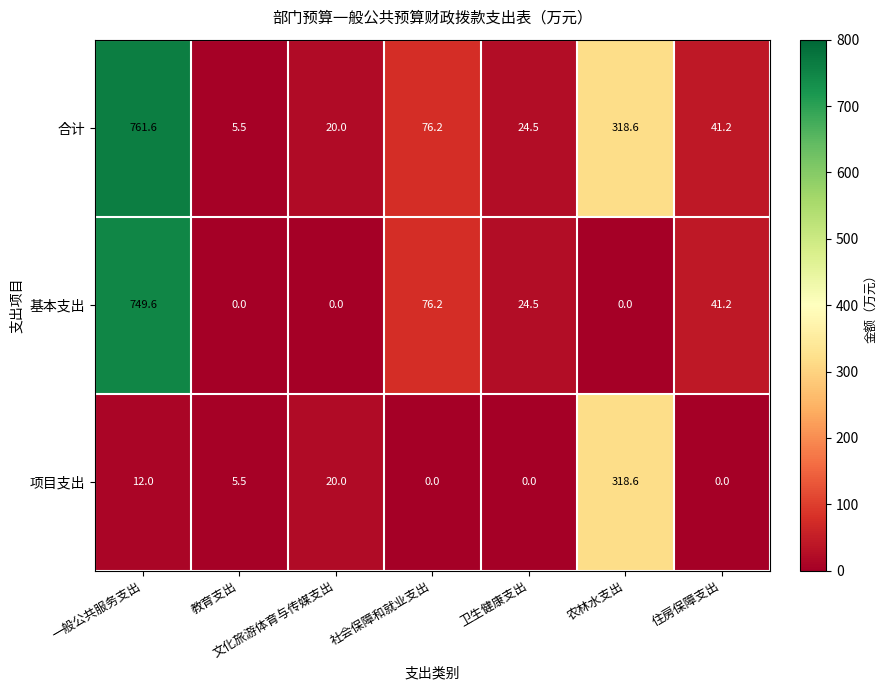

Which series changed the most between 文化旅游体育与传媒支出 and 住房保障支出?

基本支出